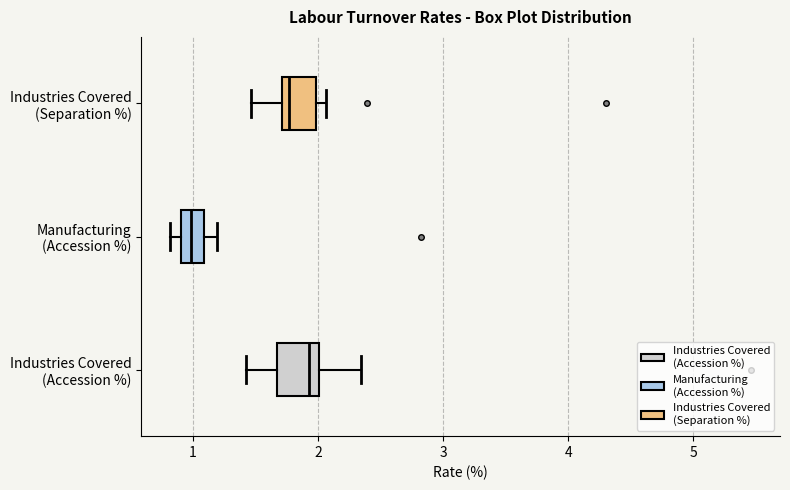

Reading bottom to top, transcribe this box plot: for each box, give where its median line is, the range the box spans, and where its two whiskers end, as read against the x-axis. The values are not printed on the chart, so give them approximately, as read against the axis.

Industries Covered (Accession %): median 1.9, box 1.7 to 2.0, whiskers 1.4 to 2.3
Manufacturing (Accession %): median 1.0, box 0.9 to 1.1, whiskers 0.8 to 1.2
Industries Covered (Separation %): median 1.8, box 1.7 to 2.0, whiskers 1.5 to 2.1